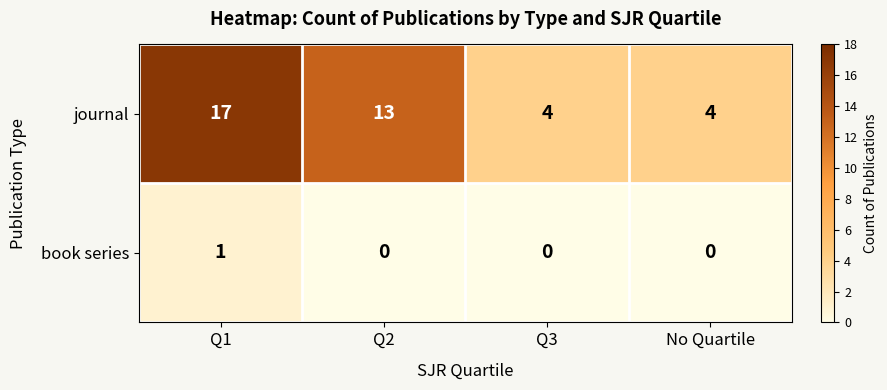

How many series are shown in this chart?

2